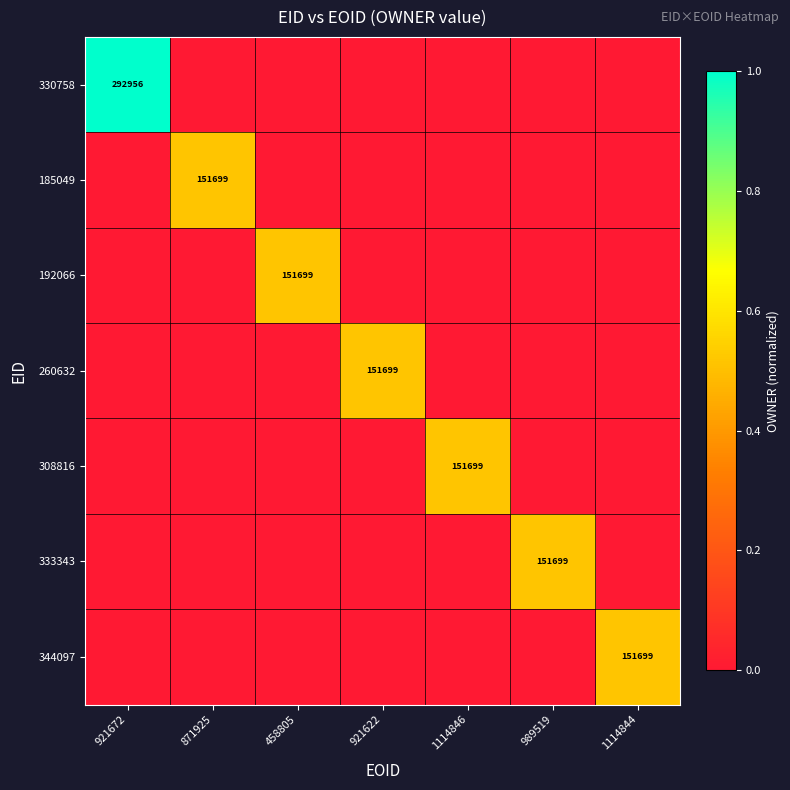

The 260632 series shows 212851 at 921622. True or false?

False